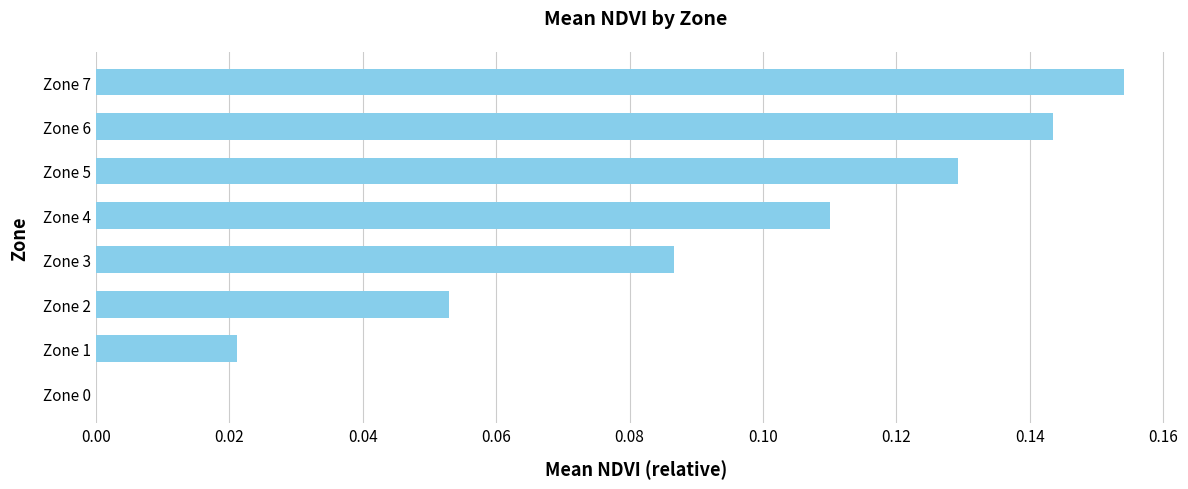

The value at Zone 1 is 0.0. True or false?

True